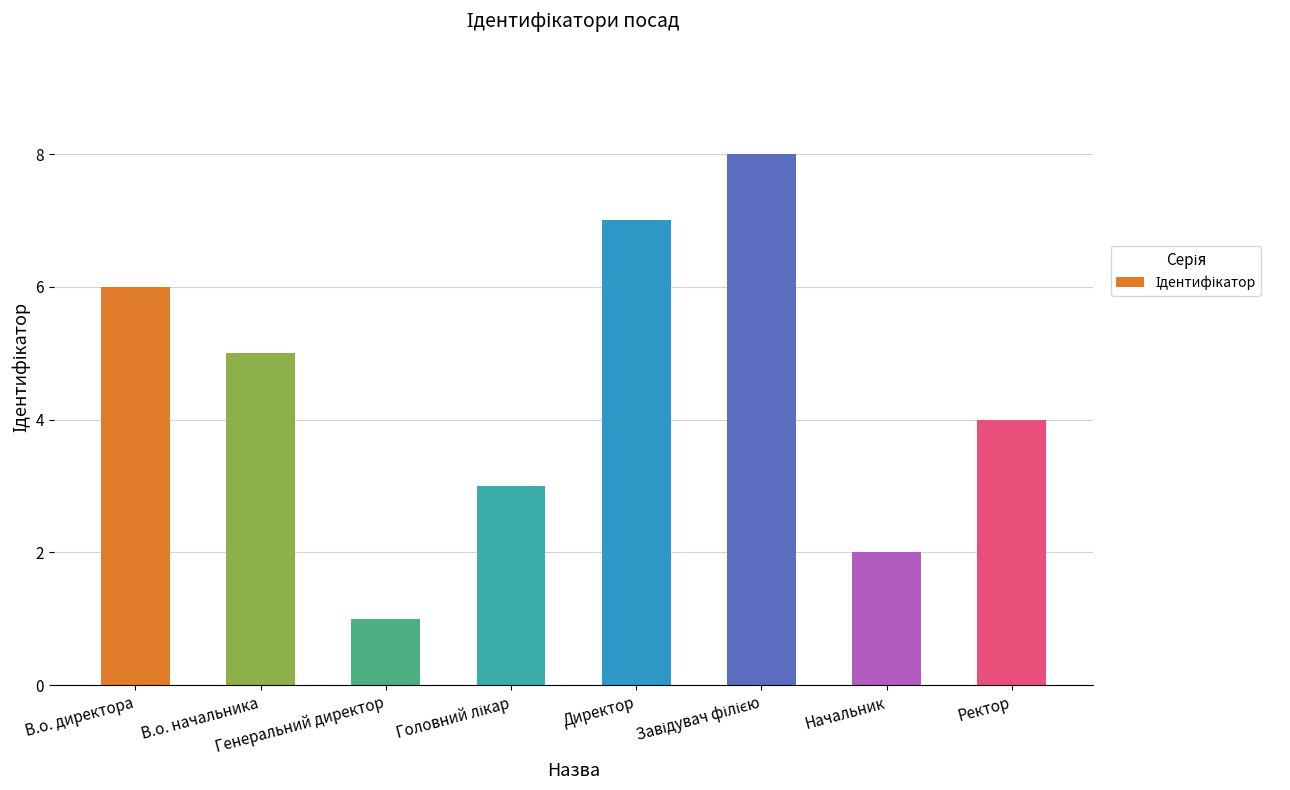

What is the greatest value displayed?

8